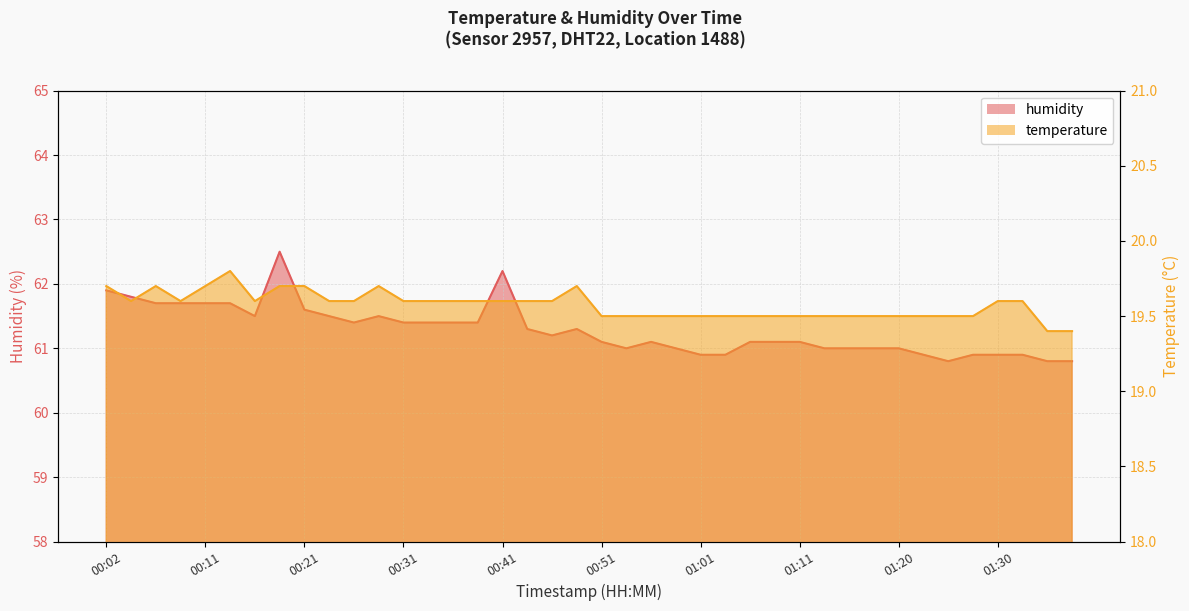

How many interior local valleys does the temperature series have?

3